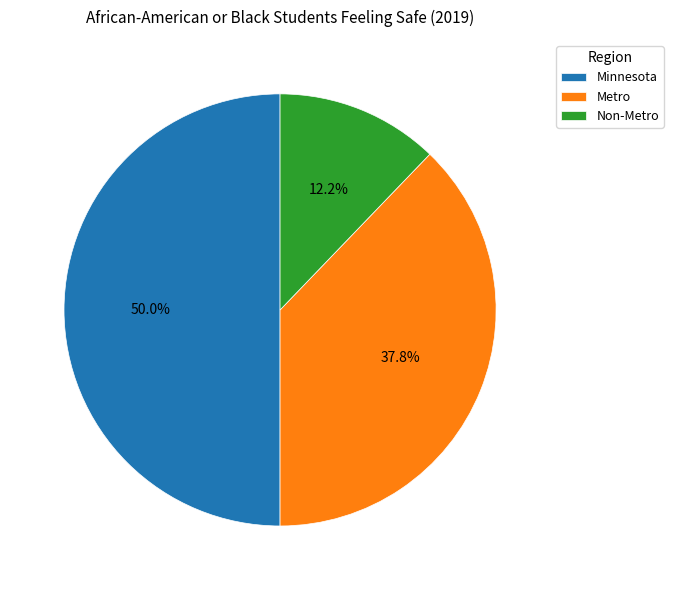

To the nearest percent, what is the average slice percentage?

33%